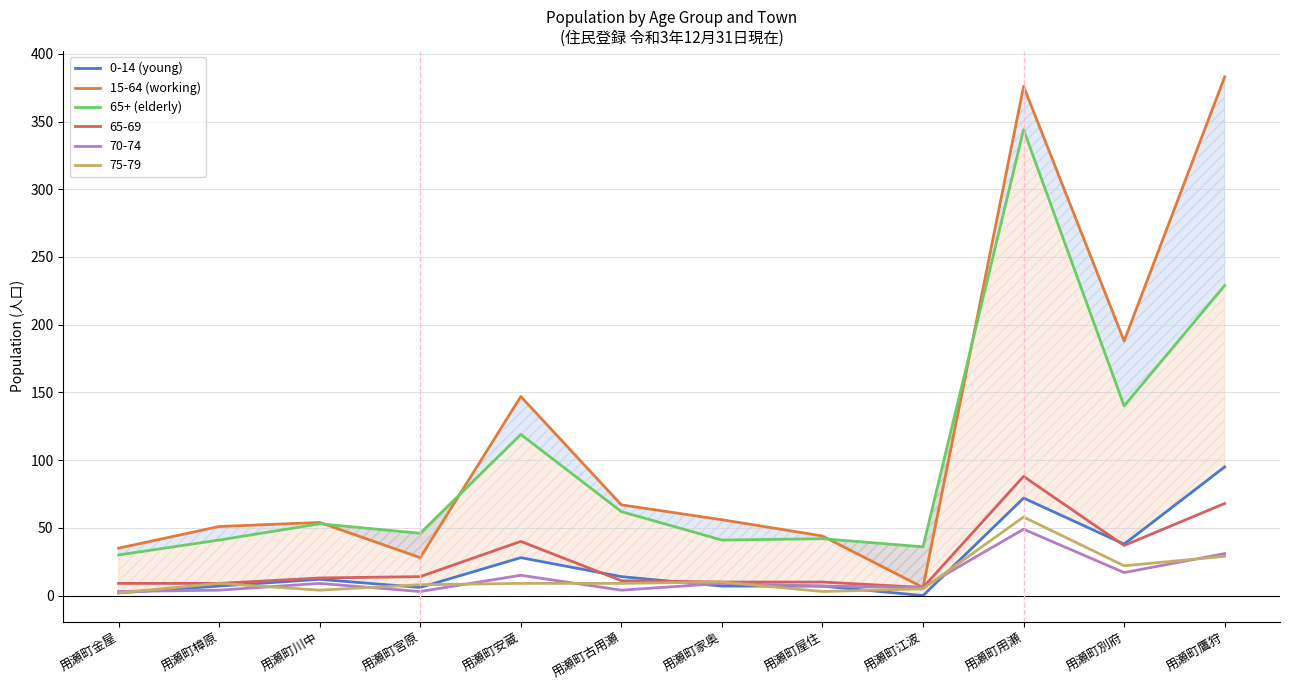

The 75-79 series shows 35 at 用瀬町別府. True or false?

False